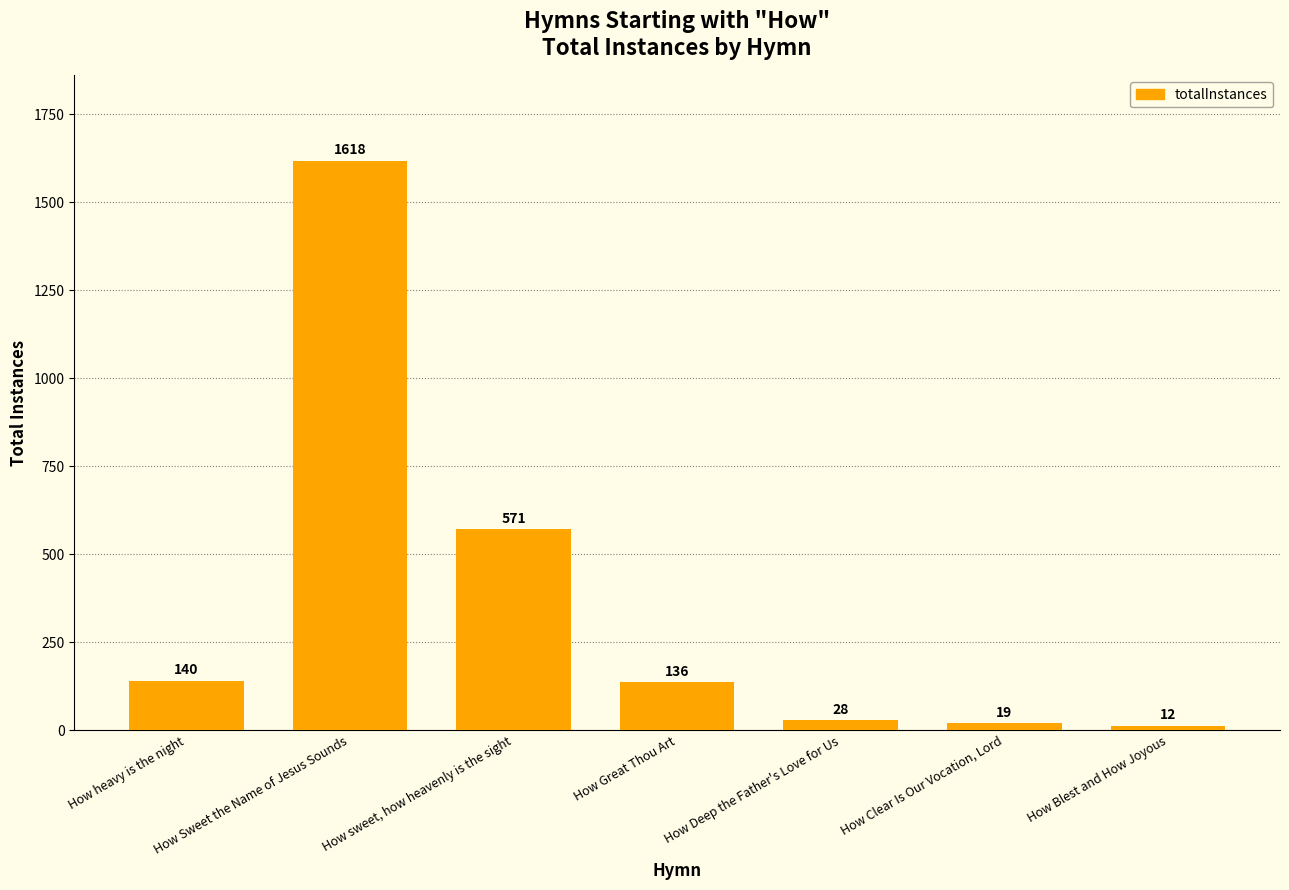

List the labels in order of value, smallest first.

How Blest and How Joyous, How Clear Is Our Vocation, Lord, How Deep the Father's Love for Us, How Great Thou Art, How heavy is the night, How sweet, how heavenly is the sight, How Sweet the Name of Jesus Sounds